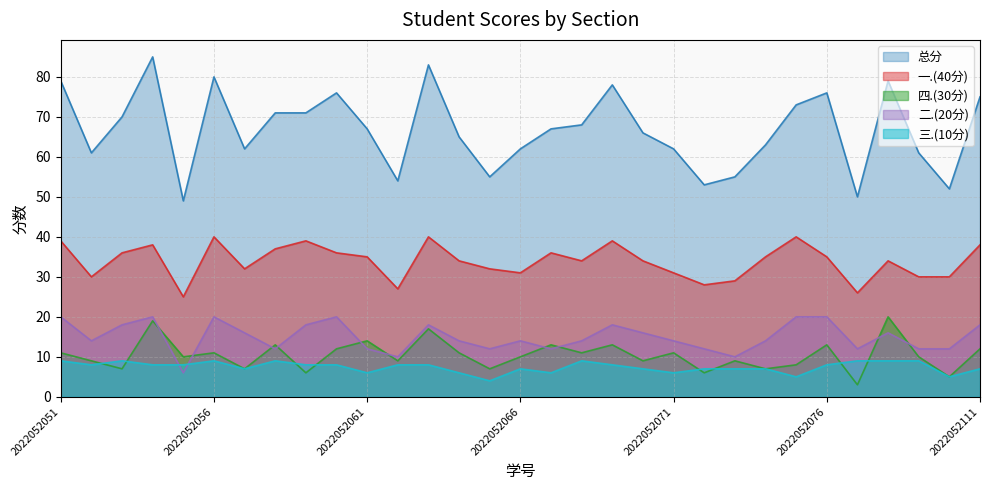

Reading left to right, list all the values displayed in this chart.

总分: 79	61	70	85	49	80	62	71	71	76	67	54	83	65	55	62	67	68	78	66	62	53	55	63	73	76	50	79	61	52	75
一.(40分): 39	30	36	38	25	40	32	37	39	36	35	27	40	34	32	31	36	34	39	34	31	28	29	35	40	35	26	34	30	30	38
四.(30分): 11	9	7	19	10	11	7	13	6	12	14	9	17	11	7	10	13	11	13	9	11	6	9	7	8	13	3	20	10	5	12
二.(20分): 20	14	18	20	6	20	16	12	18	20	12	10	18	14	12	14	12	14	18	16	14	12	10	14	20	20	12	16	12	12	18
三.(10分): 9	8	9	8	8	9	7	9	8	8	6	8	8	6	4	7	6	9	8	7	6	7	7	7	5	8	9	9	9	5	7